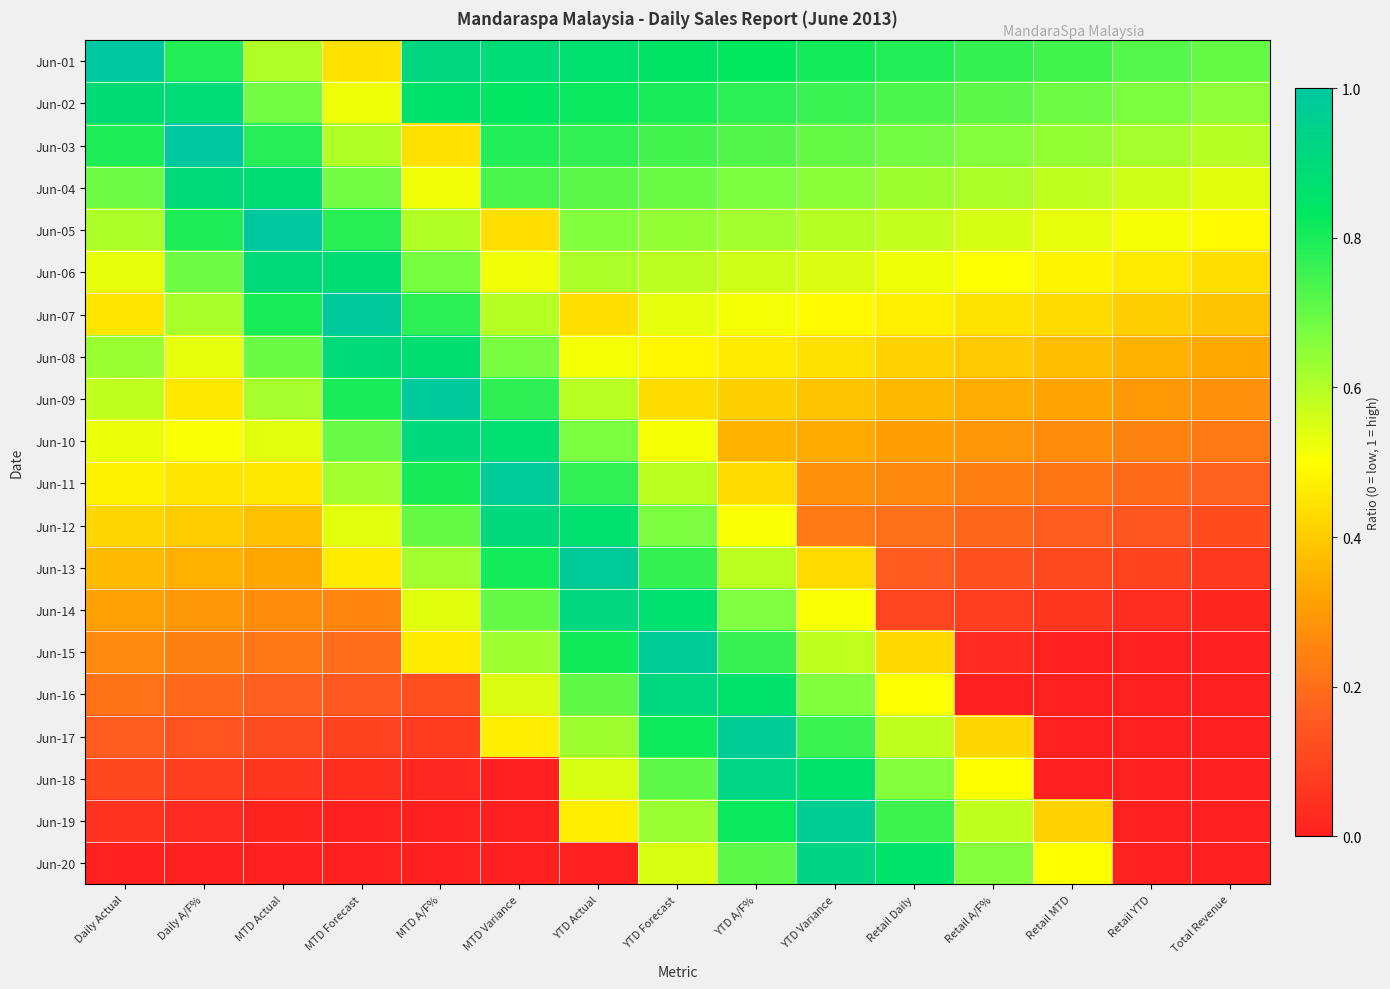

How many categories are shown in the chart?

15